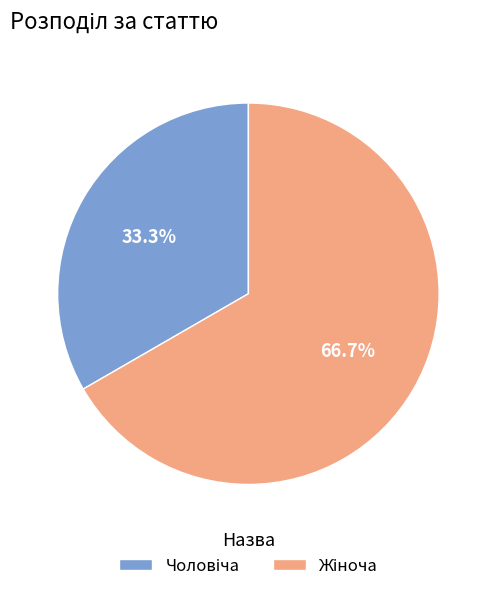

Is there any slice that represents more than half of the pie?

Yes